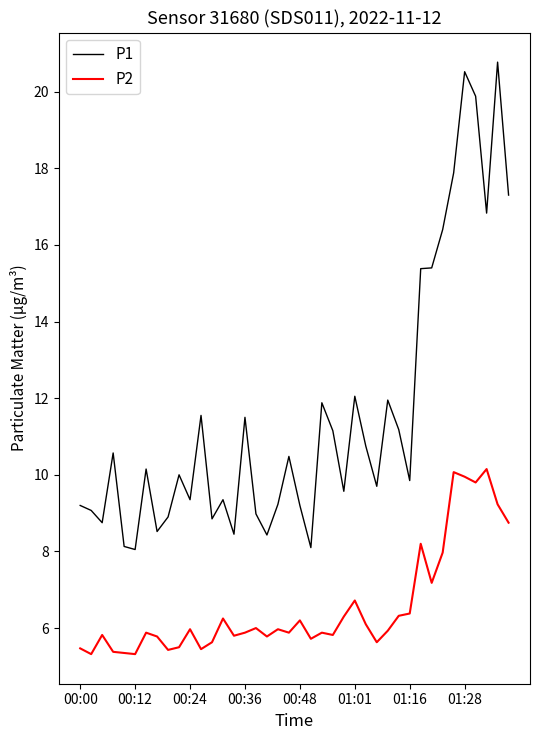

Rank the series by their maximum value, from lowest to highest.

P2, P1